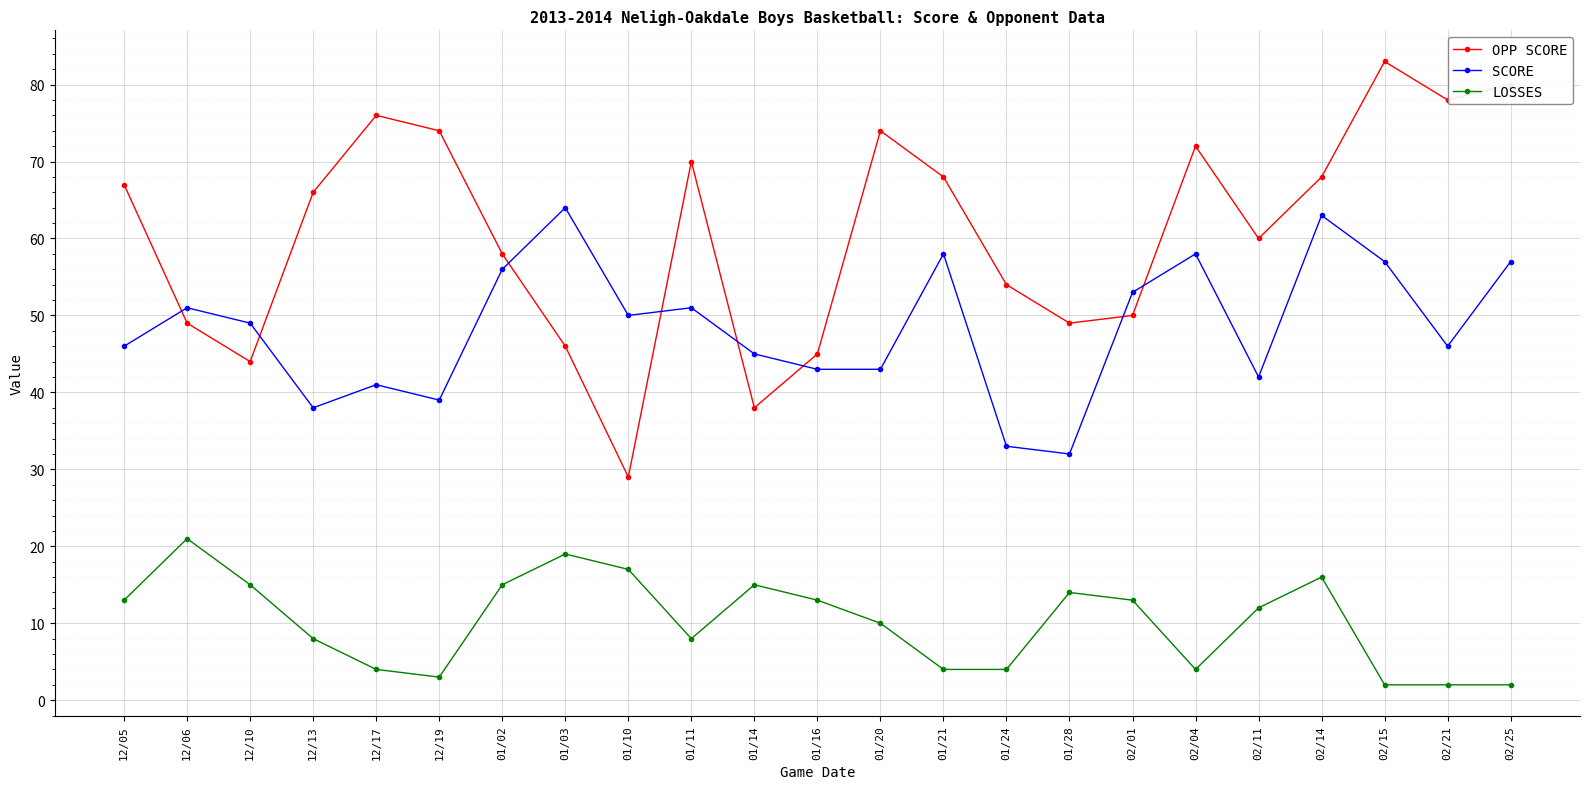

True or false: LOSSES and OPP SCORE intersect in this chart.

False